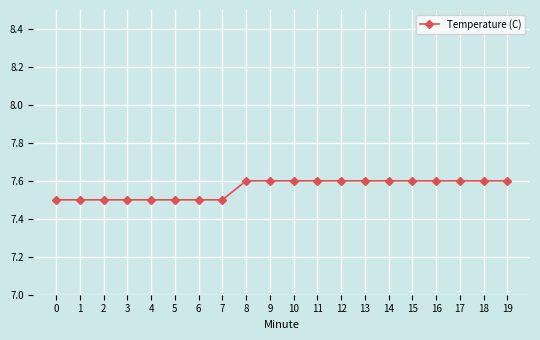

What is the value of the 15th point from the left?

7.6